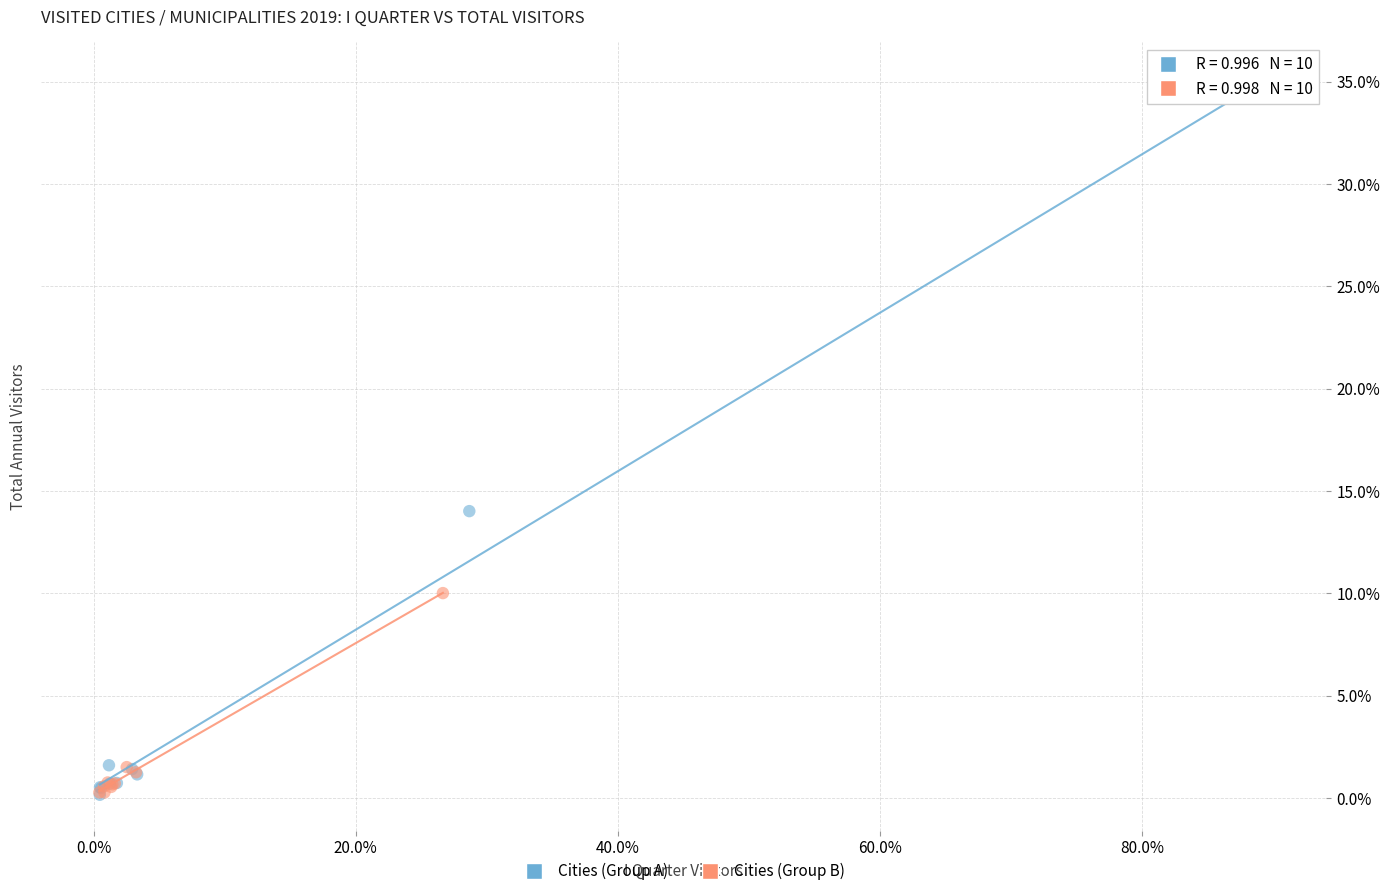

What are all the series names shown in the legend?

Cities (Group A), Cities (Group B)